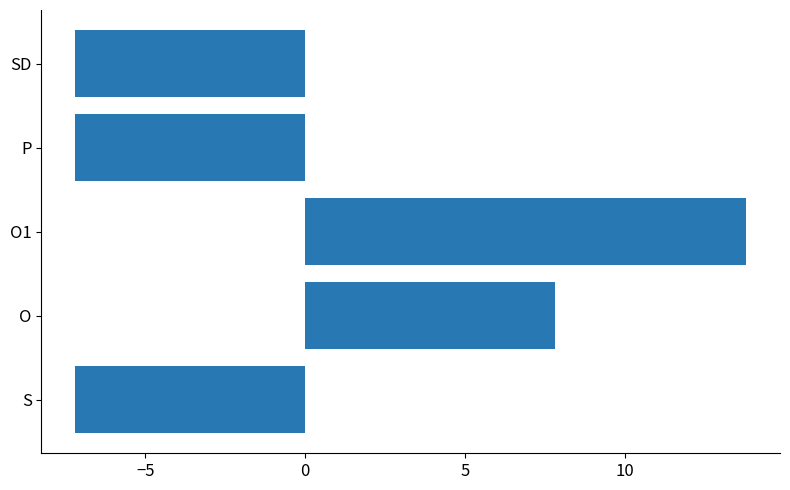

Where is the data nearest to the value 3?

O